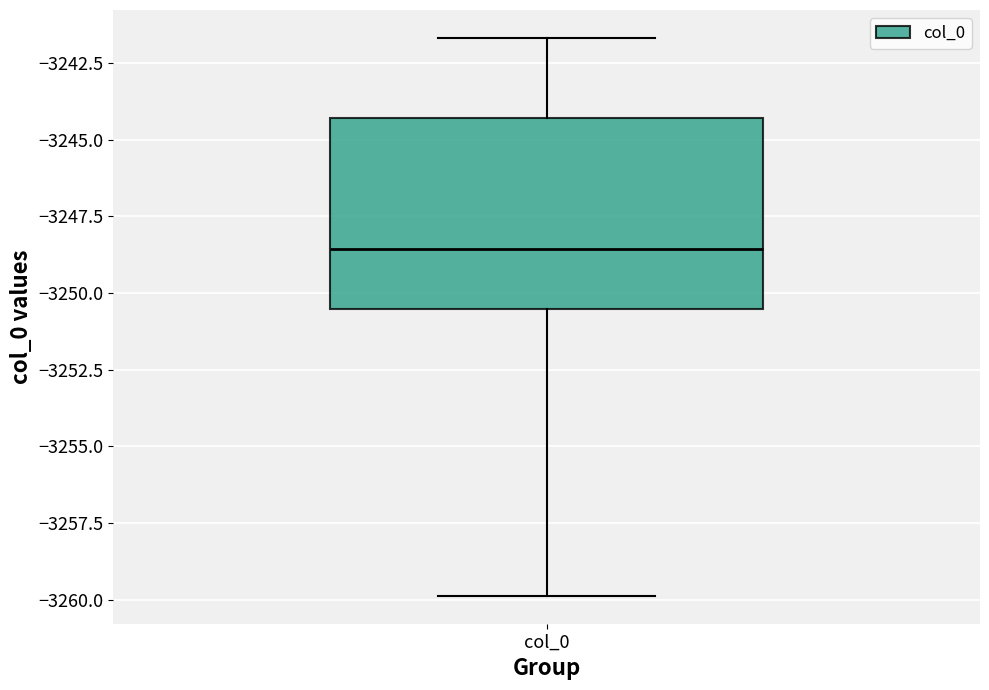

Read this box plot against the y-axis: the position of the median line, the range covered by the box, and the ends of both whiskers. The values are not printed on the chart, so give them approximately, as read against the axis.

median -3248.5, box -3250.5 to -3244.5, whiskers -3260.0 to -3241.5